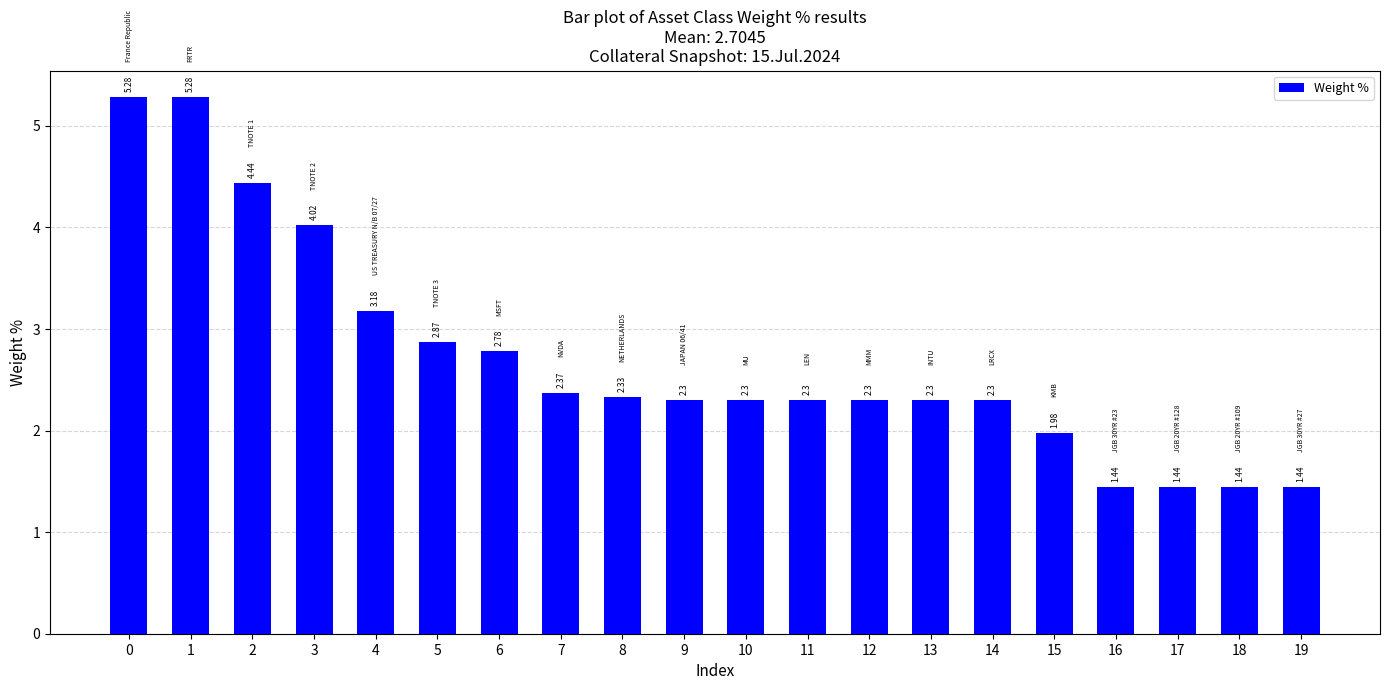

What is the maximum value shown in the chart?

5.3